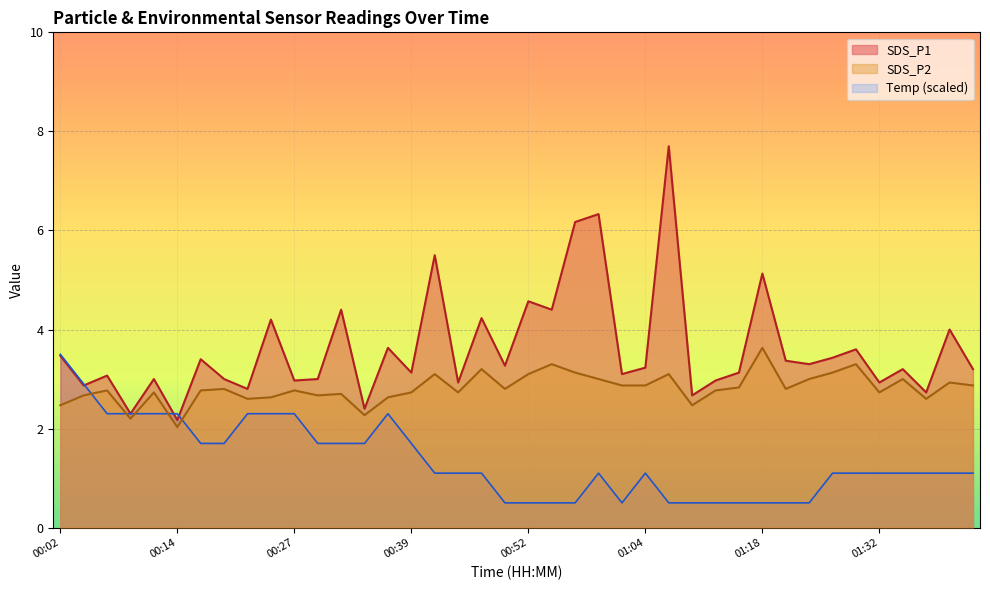

True or false: SDS_P2 and SDS_P1 intersect in this chart.

False